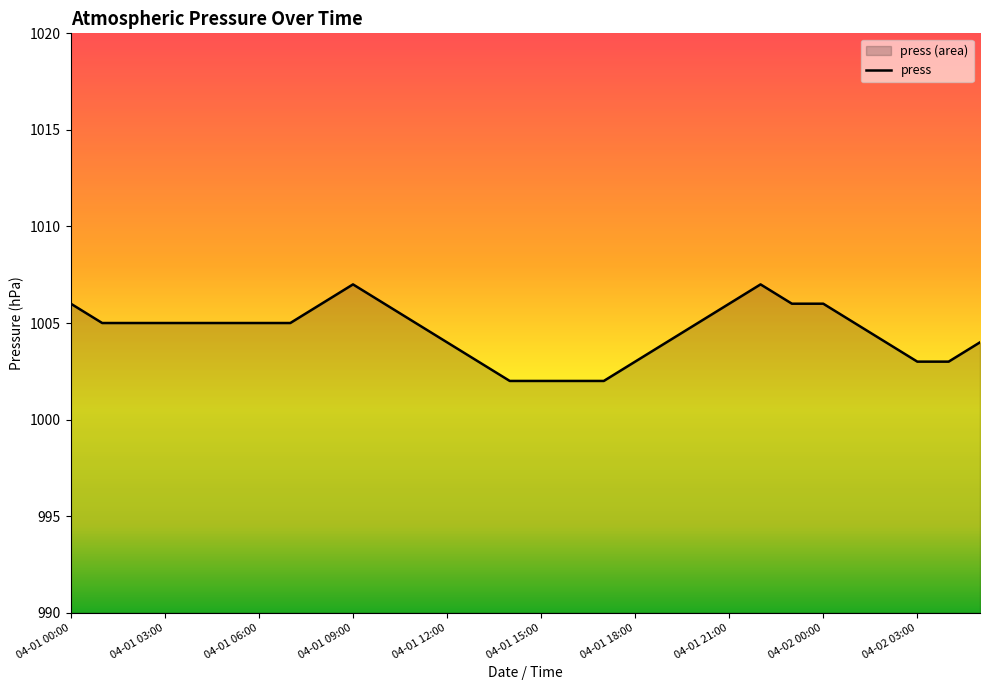

What is the greatest value displayed?

1007